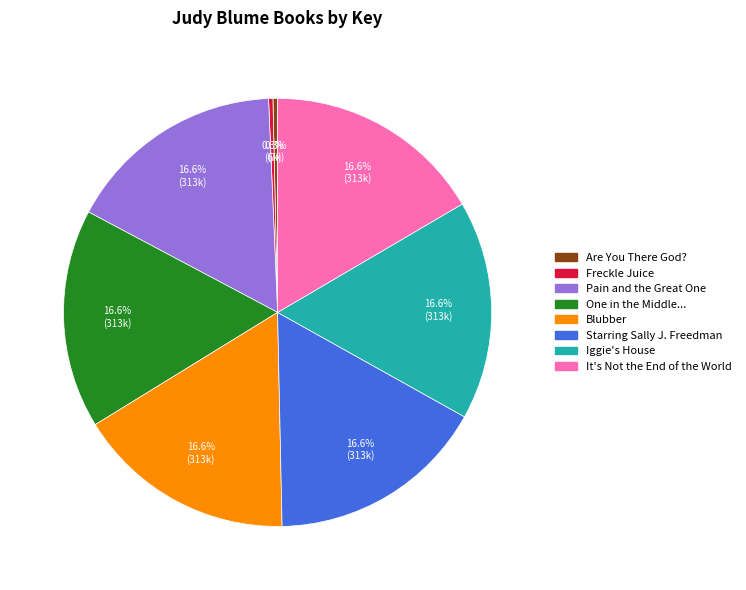

Is there any slice that represents more than half of the pie?

No